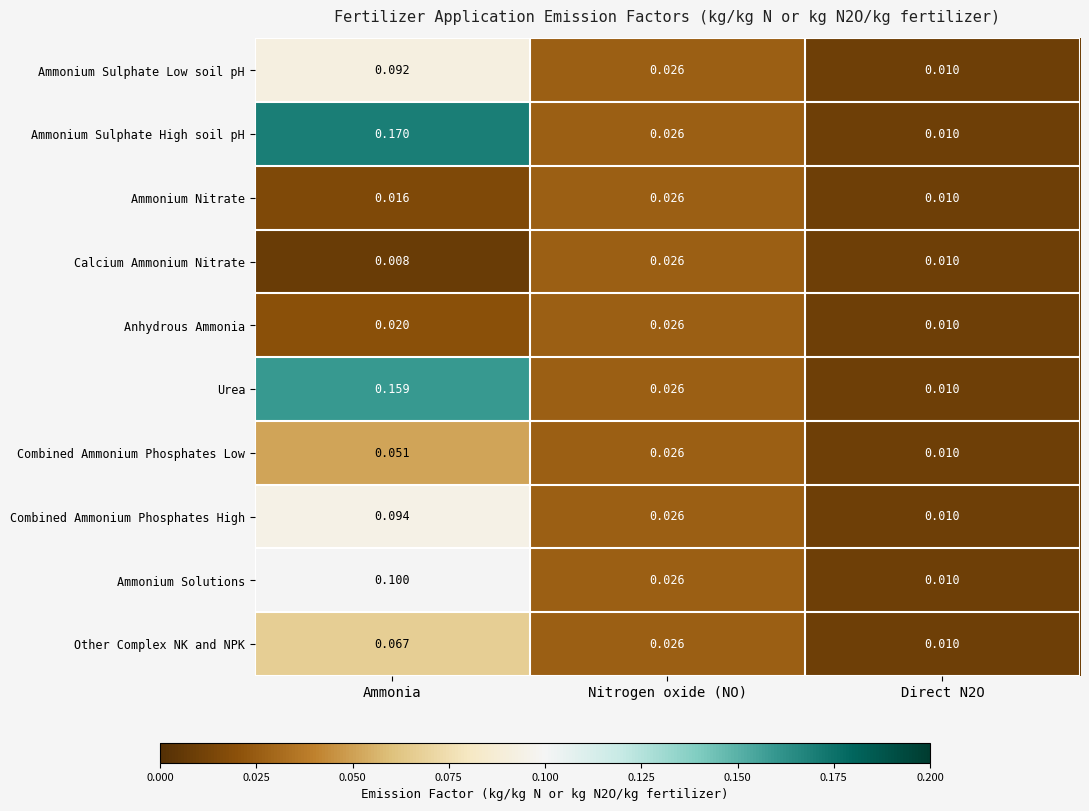

At which category is the sum across all series the highest?

Ammonia